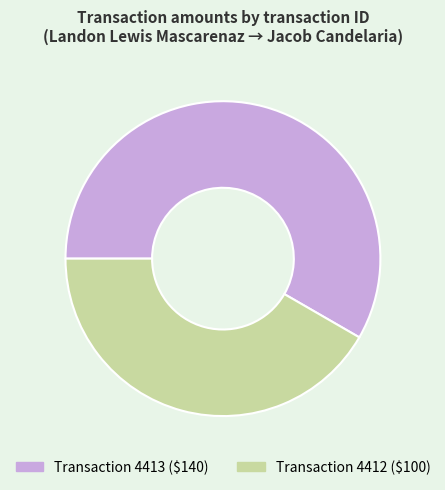

How many slices are in this pie chart?

2